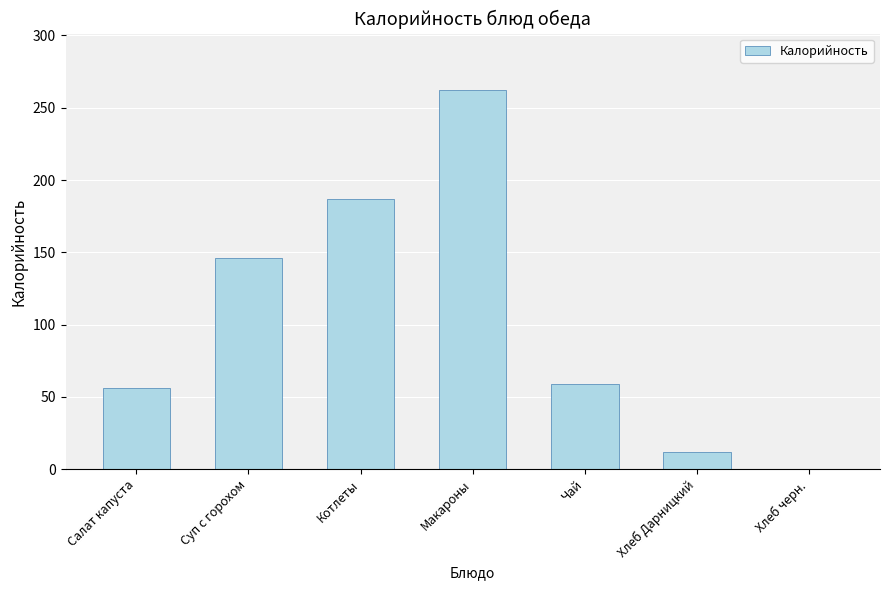

Which has a higher value, Макароны or Суп с горохом?

Макароны